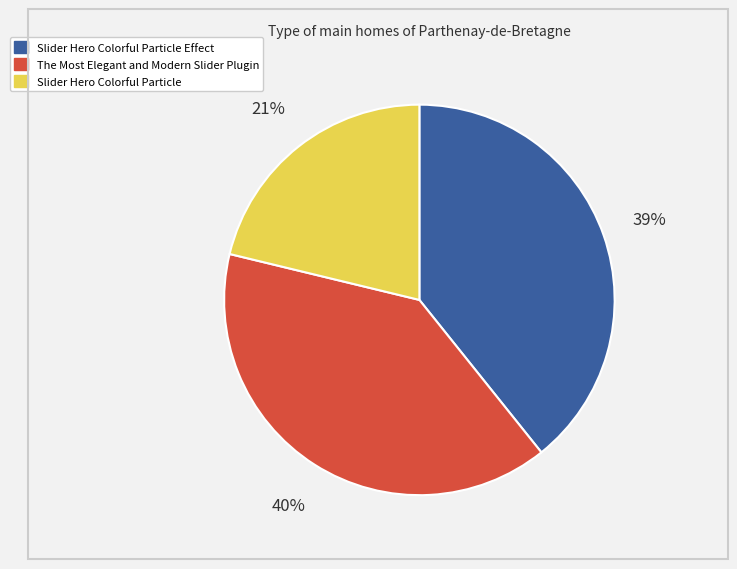

To the nearest percent, what is the average slice percentage?

33%